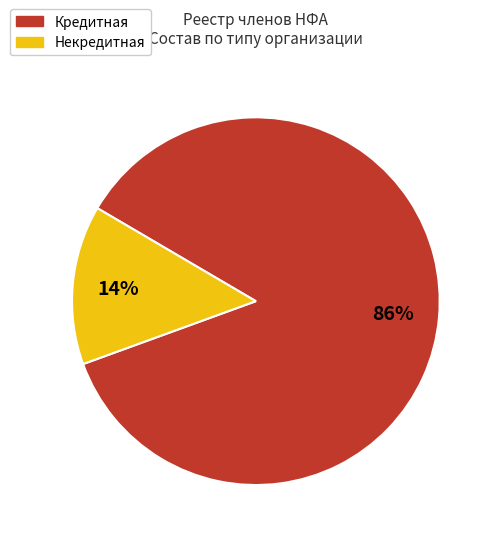

To the nearest percent, what percentage of the pie is Некредитная?

14%